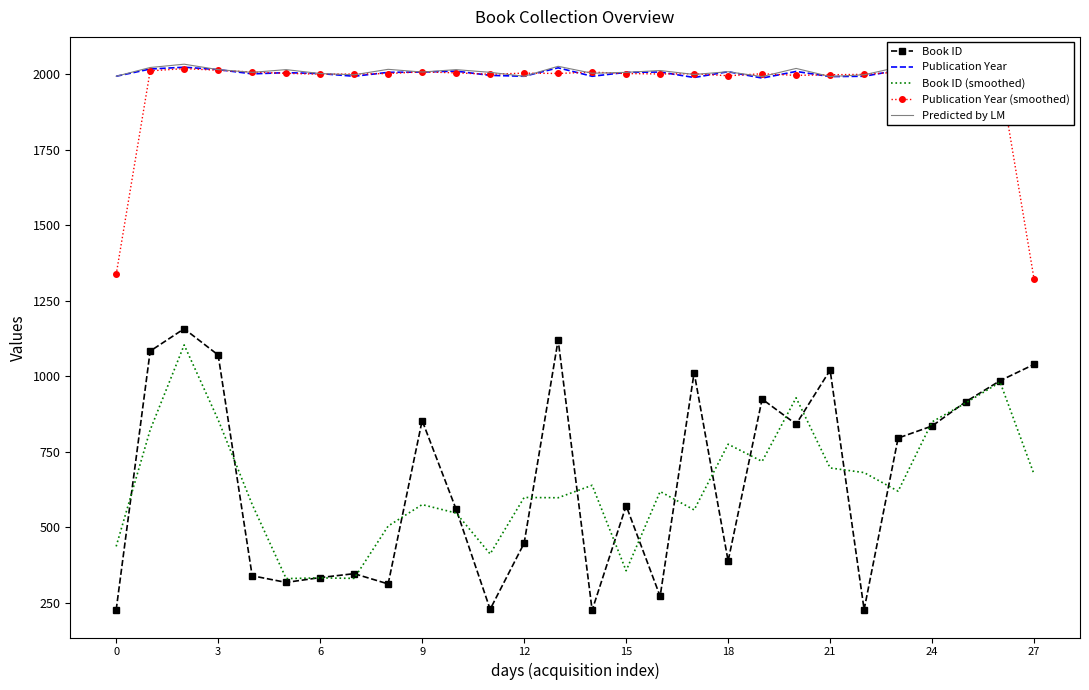

True or false: Publication Year (smoothed) and Book ID (smoothed) cross at least once.

False